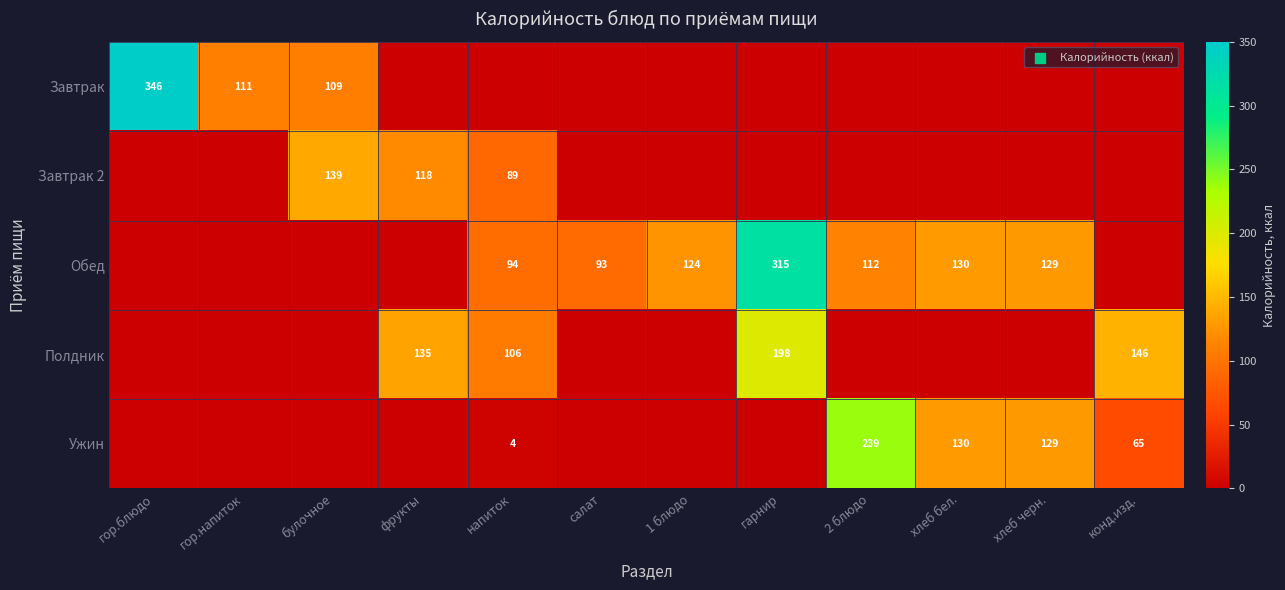

Is it true that Завтрак equals 111 at гор.напиток?

True